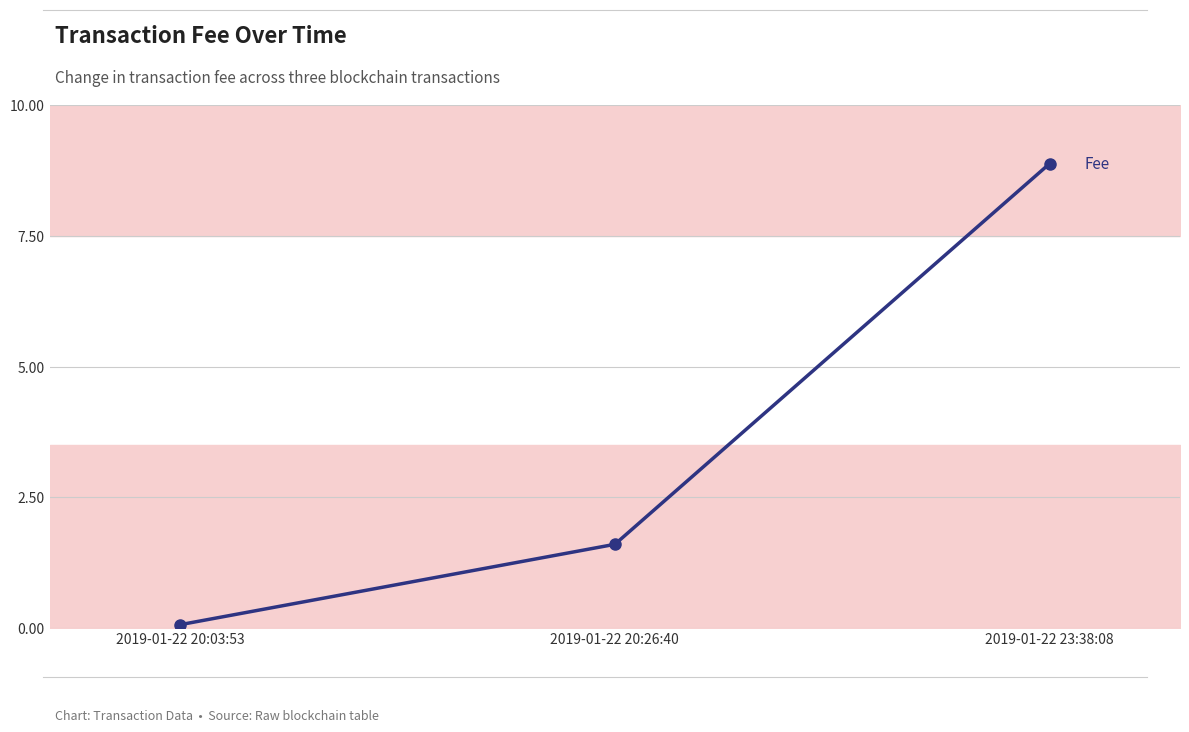

How many categories are shown in the chart?

3